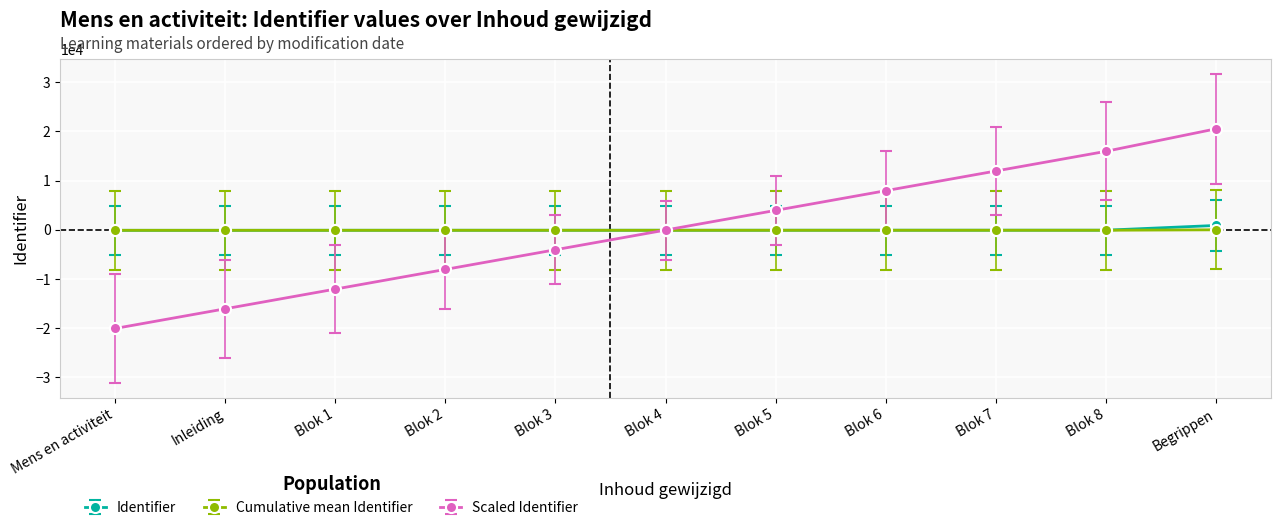

What is the label of the 8th point from the left?

Blok 6